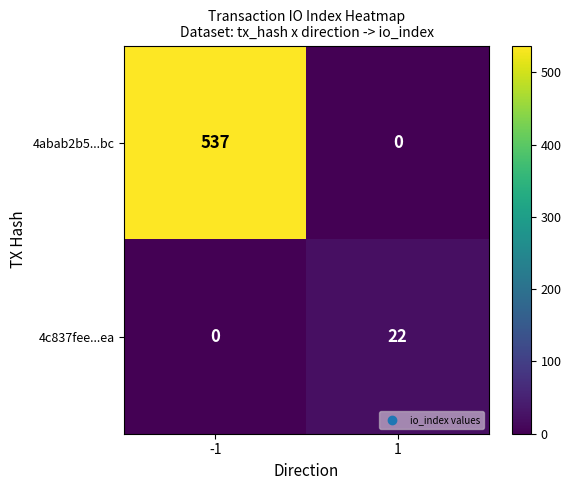

What is the greatest value displayed?

537